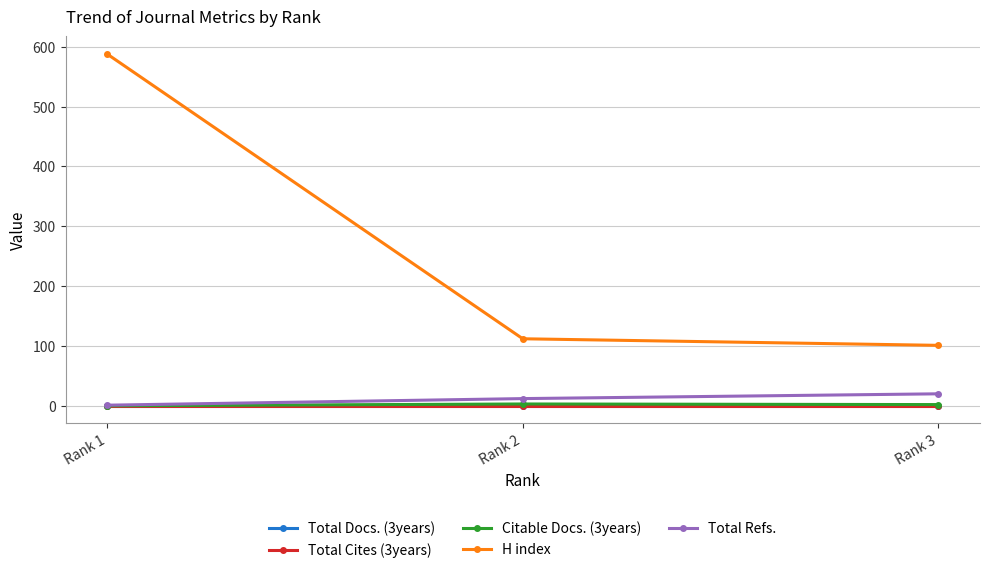

What is the minimum value for H index?

101